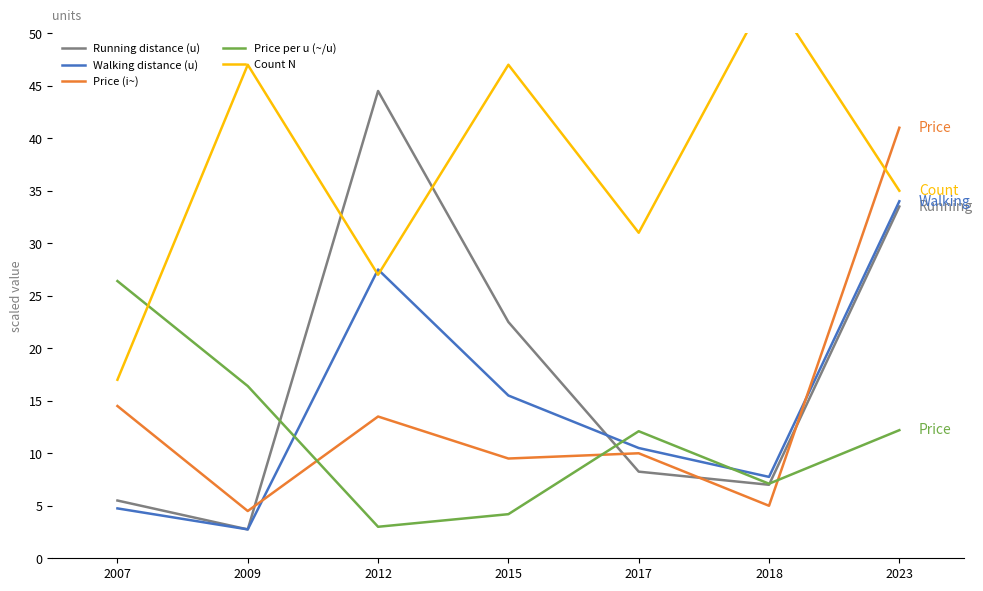

Rank the series at 2017 from highest to lowest value.

Count N, Price per u (~/u), Walking distance (u), Price (i~), Running distance (u)